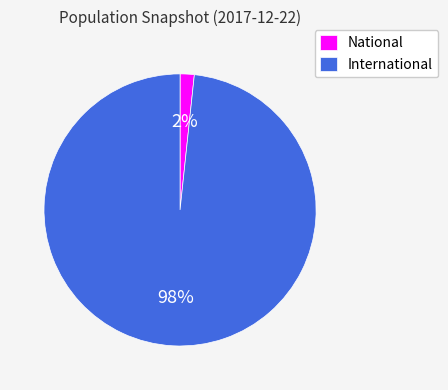

What is the smallest slice in the pie chart?

National